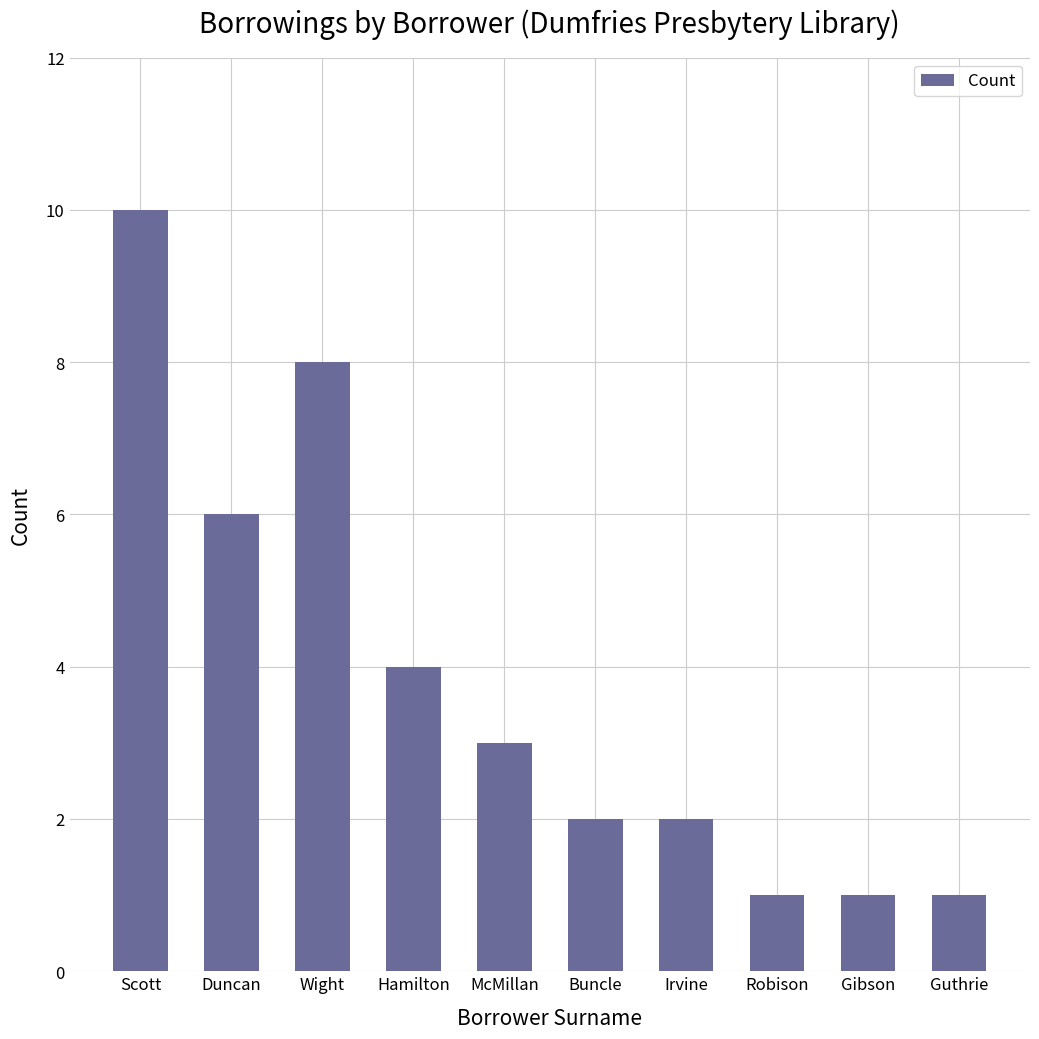

What is the label of the 2nd bar from the right?

Gibson